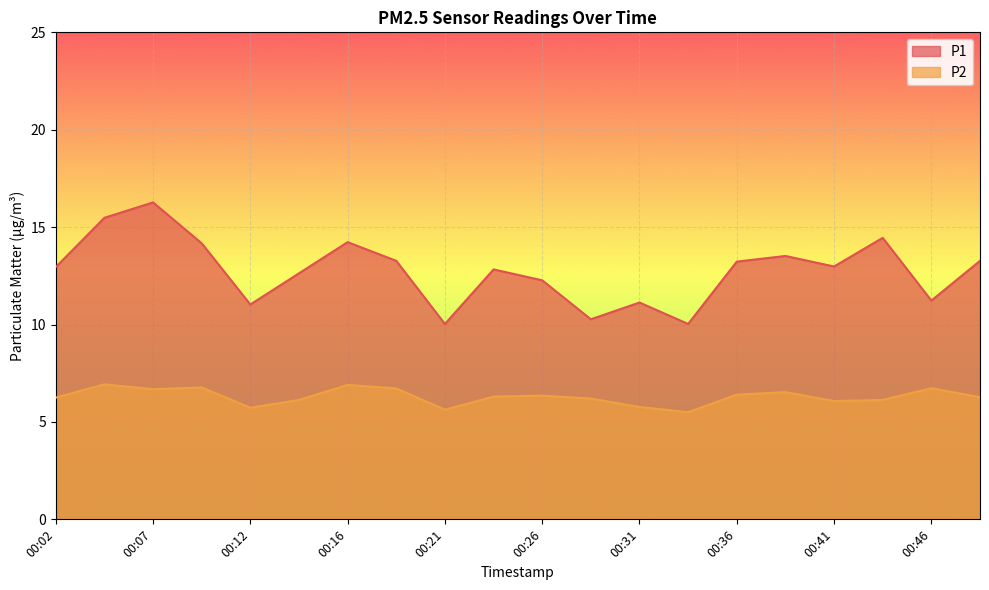

The value of P1 at 00:26 is 17.3. True or false?

False